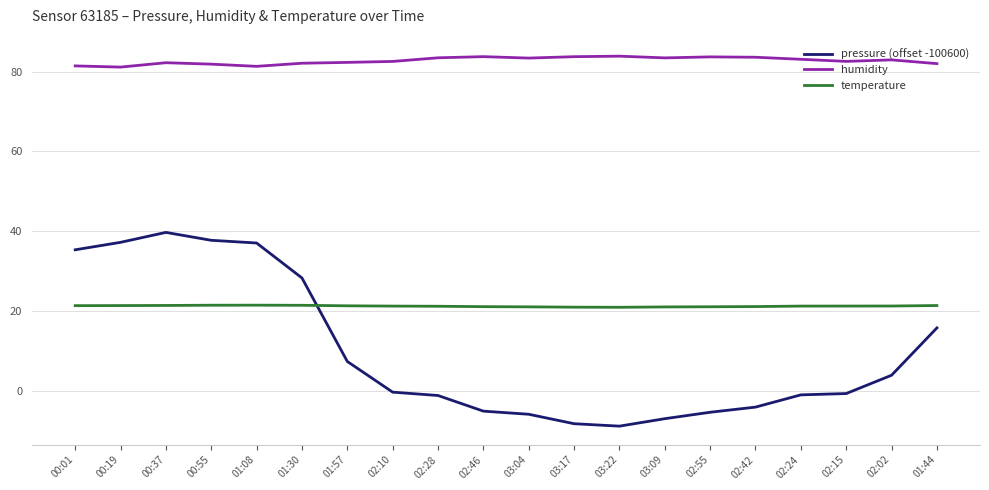

What is the spread (max minus min) of values at 01:44?

66.2